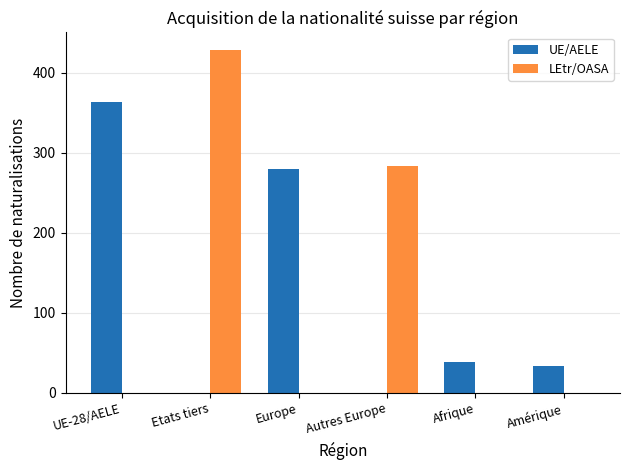

Where is UE/AELE nearest to the value 181?

Europe